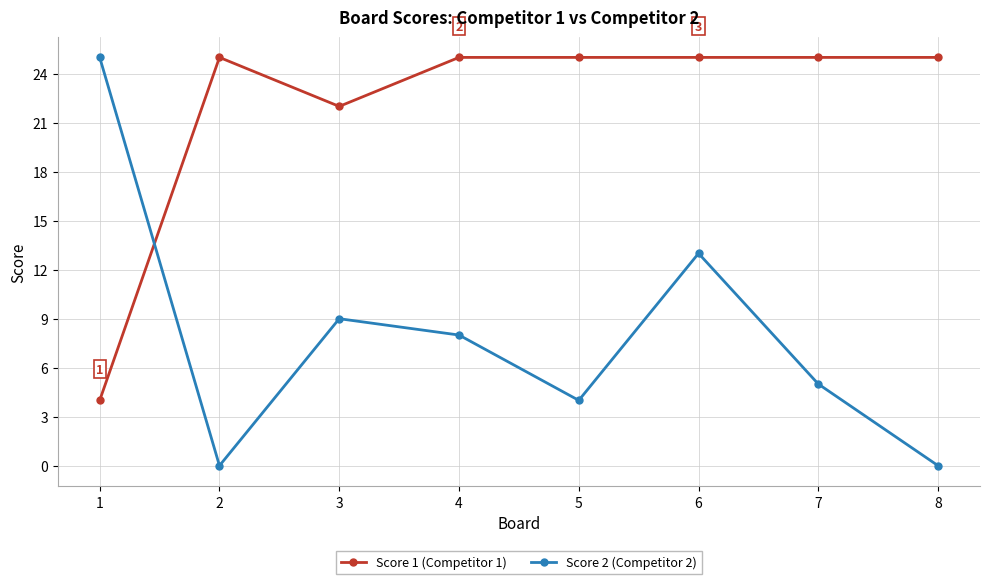

Which series changed the most between 4 and 5?

Score 2 (Competitor 2)